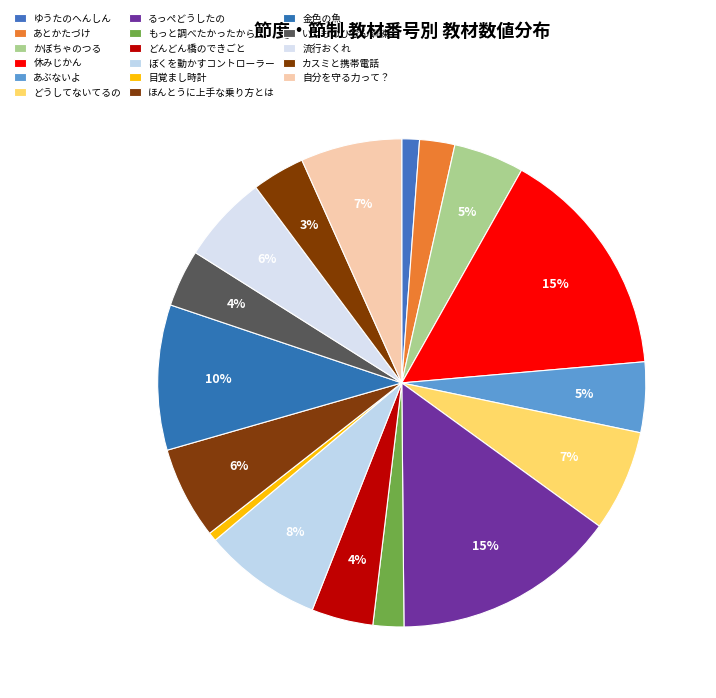

Count the number of slices in the pie.

17